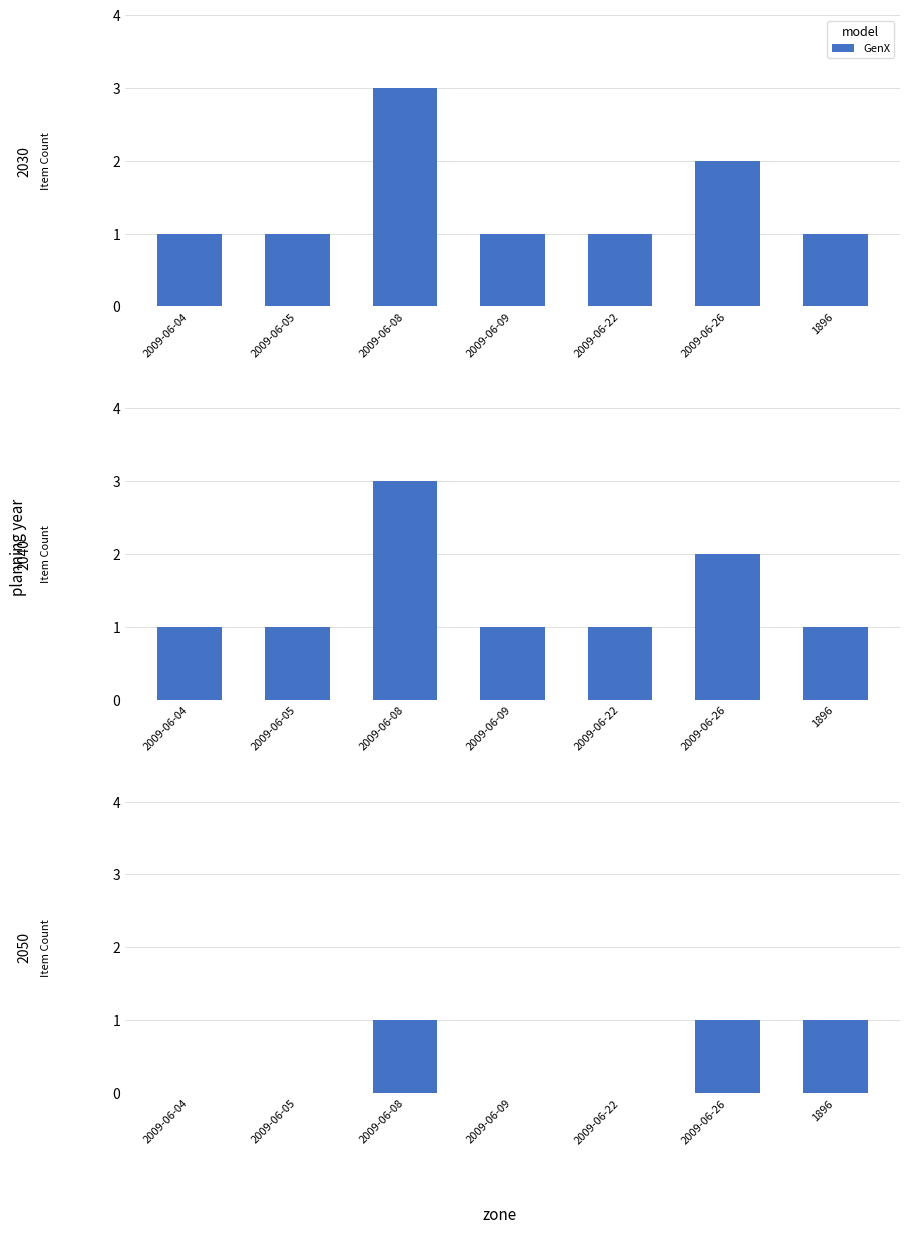

What is the difference between the second highest and second lowest values?

1